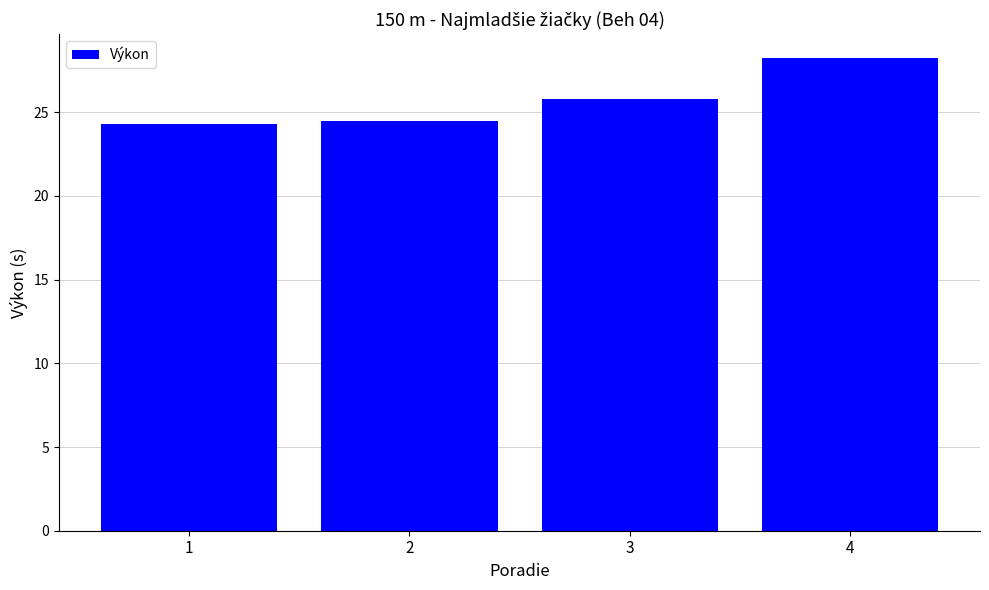

Read the value at 1.

24.3